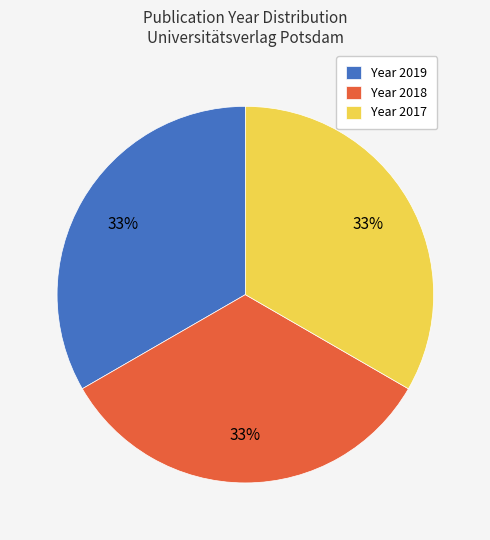

Combined, do Year 2017 and Year 2018 account for over 50%?

Yes